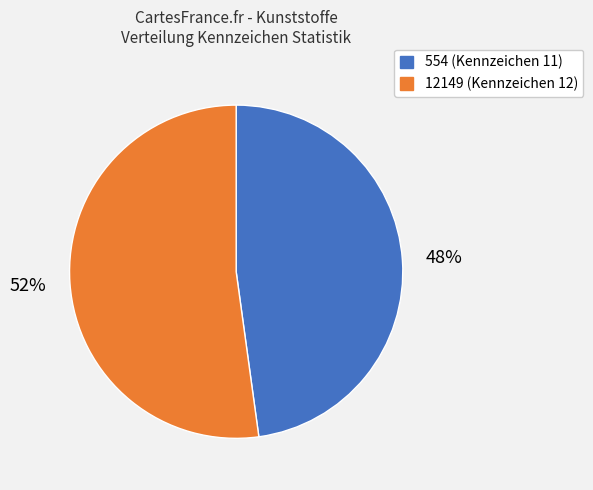

Is the sum of 554 (Kennzeichen 11) and 12149 (Kennzeichen 12) greater than half?

Yes